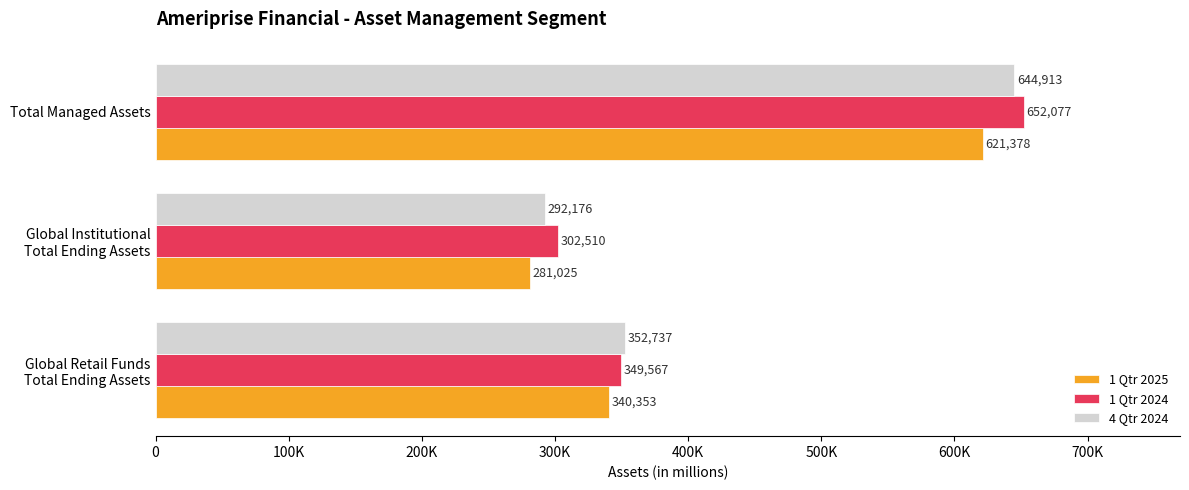

What are all the series names shown in the legend?

1 Qtr 2025, 1 Qtr 2024, 4 Qtr 2024